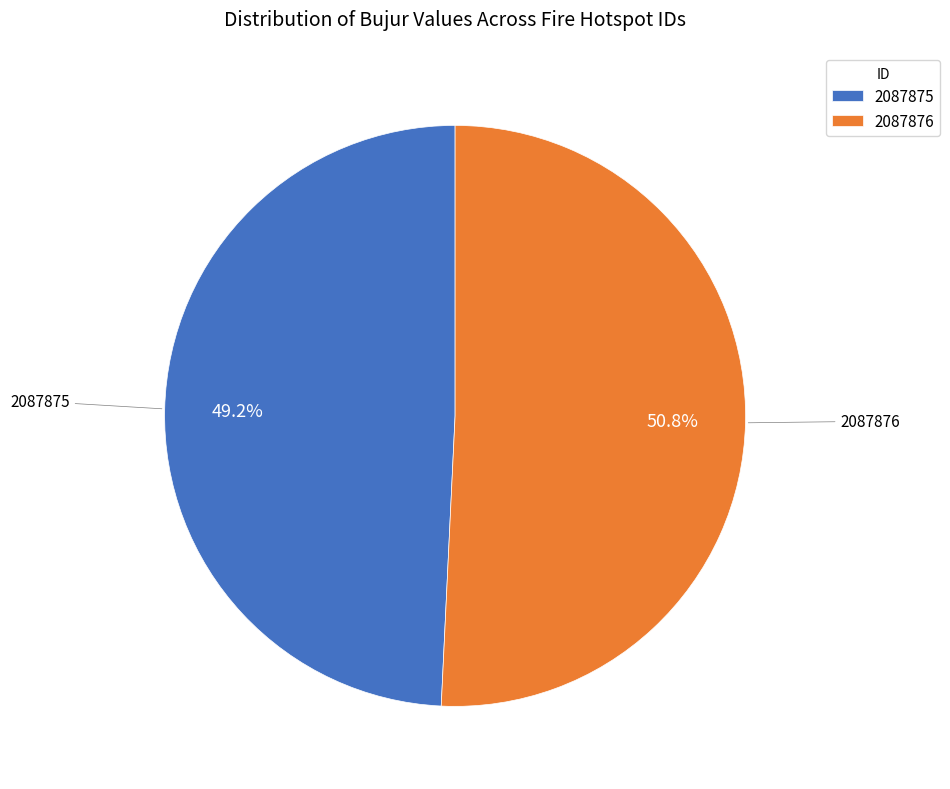

What percentage is NOT represented by 2087876?

49.2%